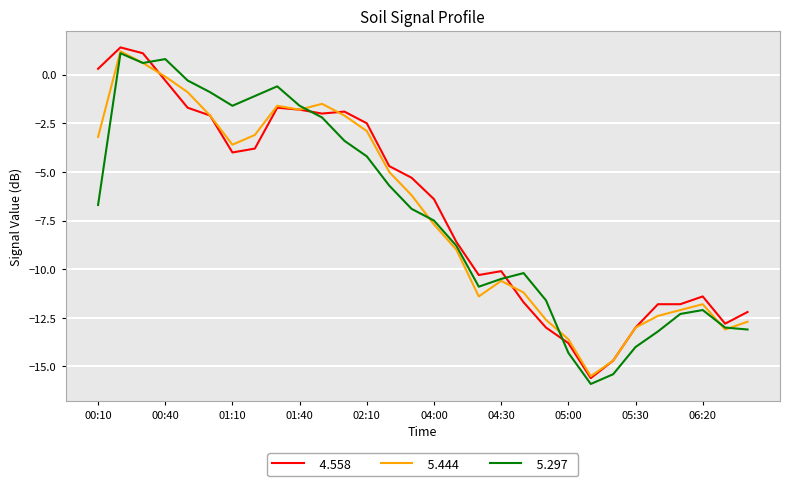

What is the greatest value displayed?

1.4